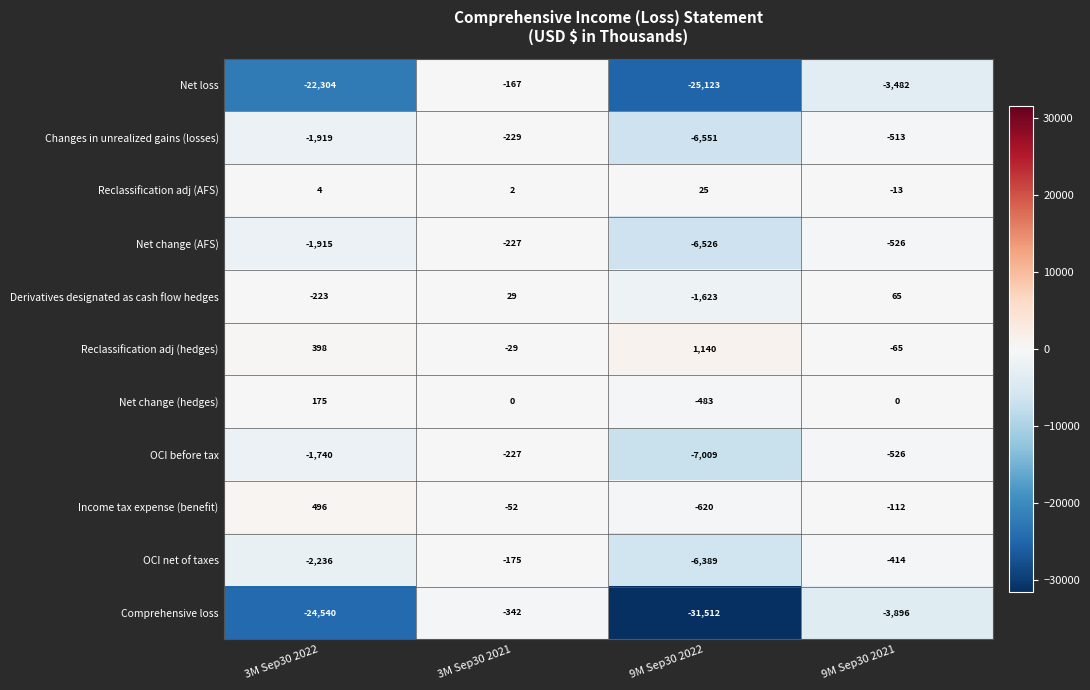

Which series has the largest total across all categories?

Reclassification adj (hedges)